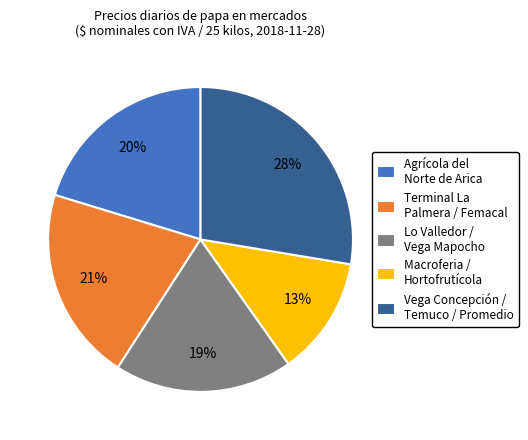

Combined, do Vega Concepción / Temuco / Promedio and Lo Valledor / Vega Mapocho account for over 50%?

No